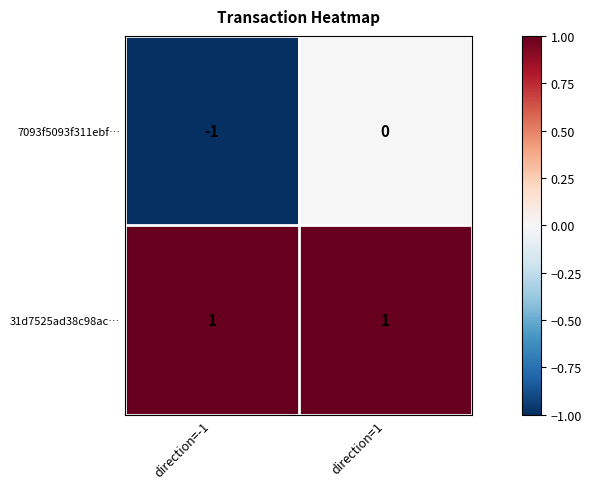

Rank the series at direction=-1 from lowest to highest value.

7093f5093f311ebf…, 31d7525ad38c98ac…